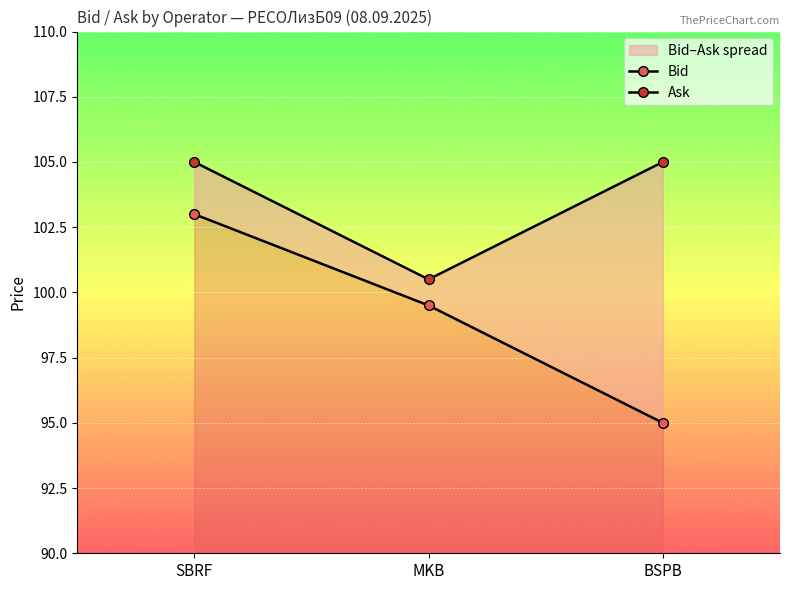

What value does the Ask series have at SBRF?

105.0